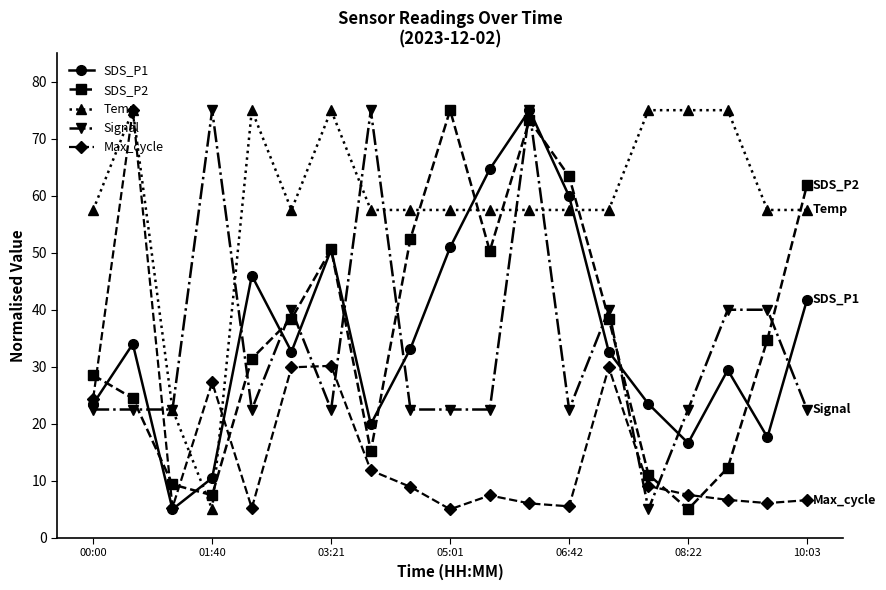

What is the value of the Temp point at the 4th from the left?

5.0